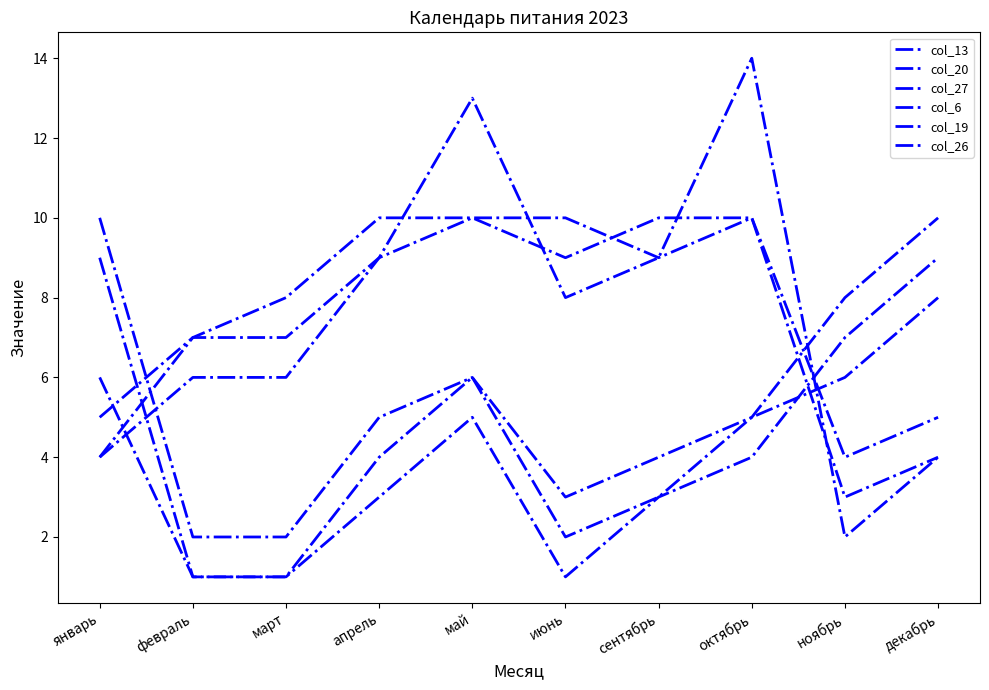

Does the chart have visible grid lines?

No